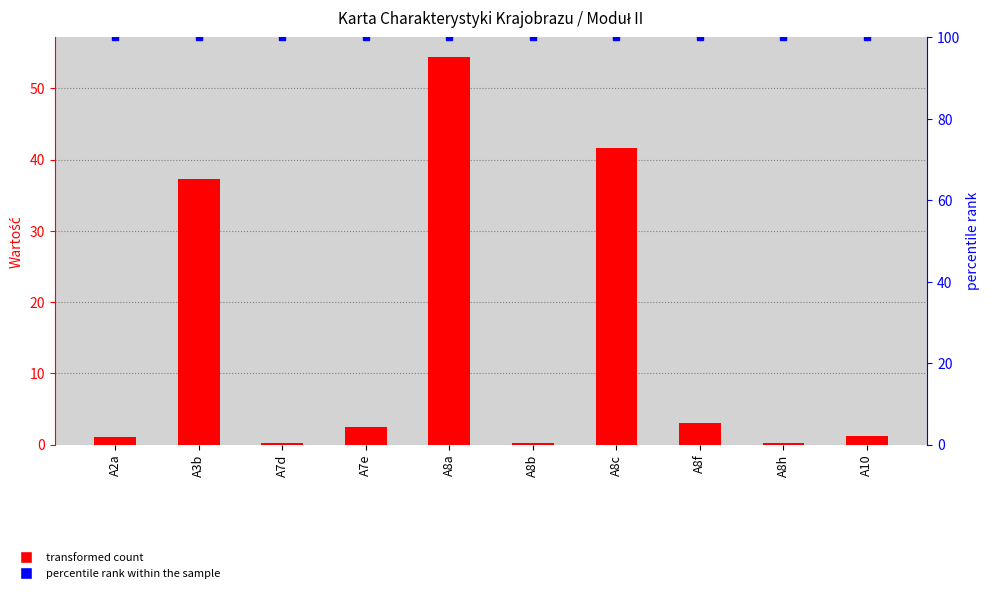

How many data points in Wartość are above 2?

5